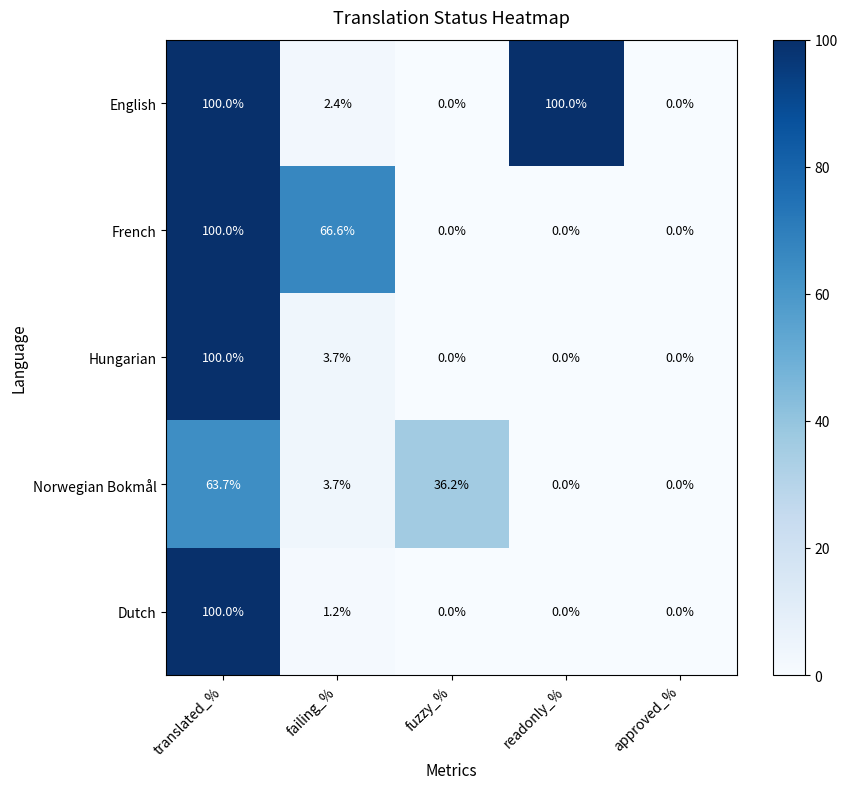

What is the total value across all series at readonly_%?

100.0